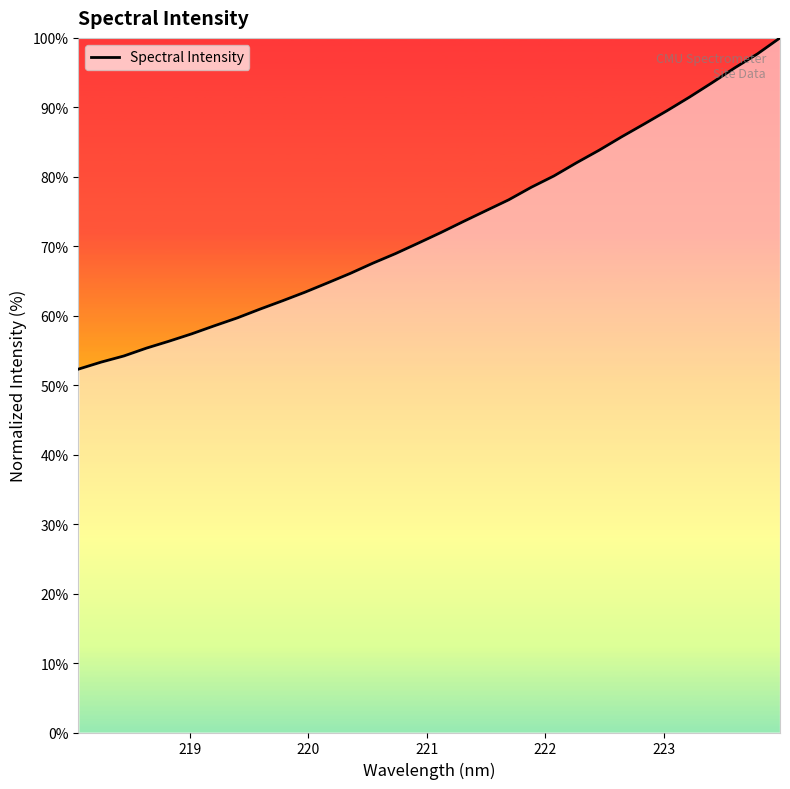

Does the chart have visible grid lines?

No